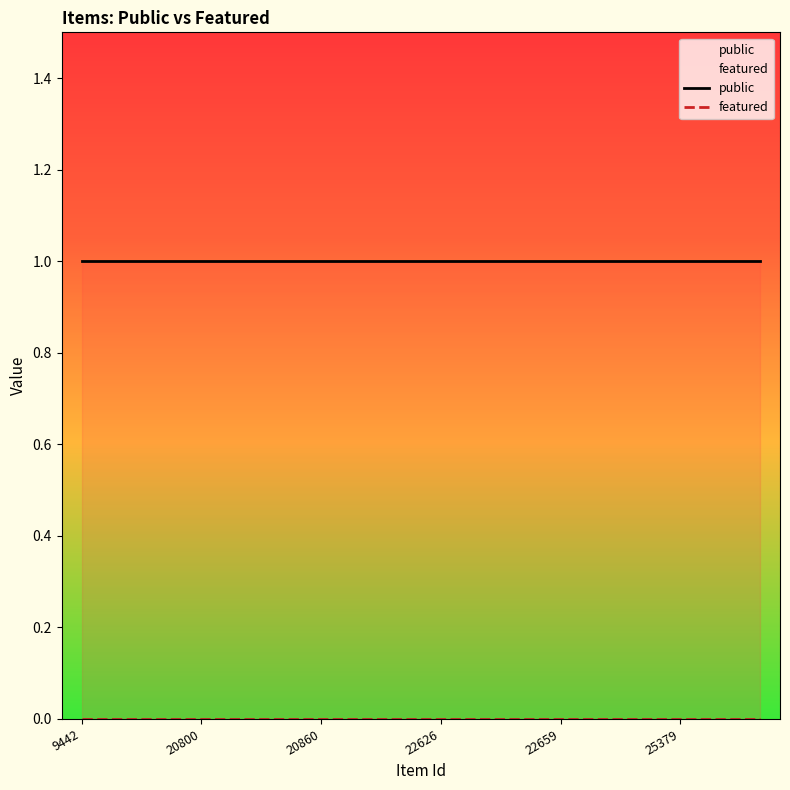

What are all the series names shown in the legend?

public, featured